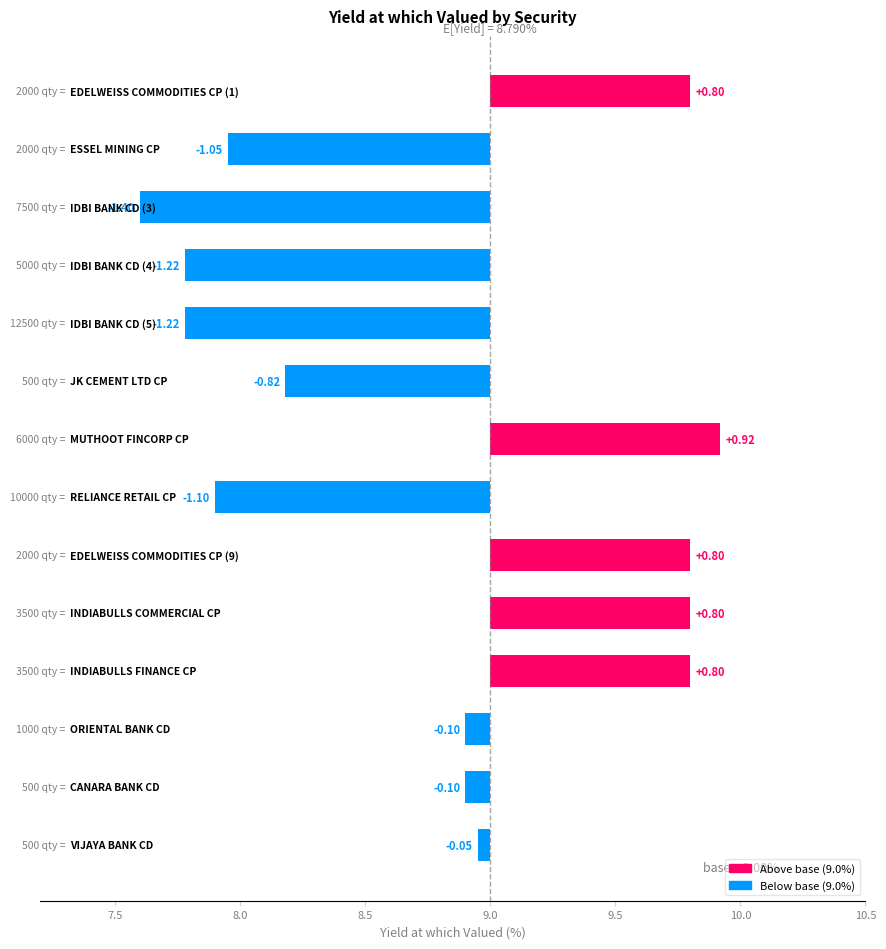

Which label corresponds to the smallest value in the chart?

IDBI BANK CD (3)